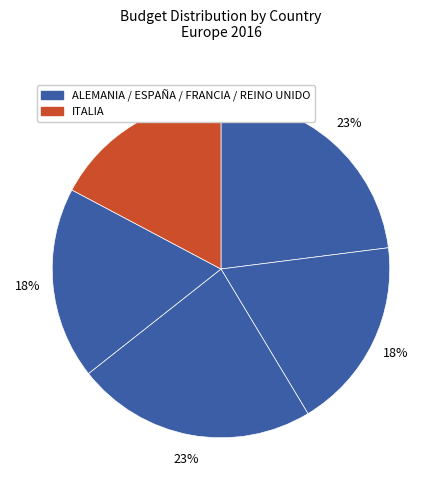

To the nearest percent, what is the average slice percentage?

20%